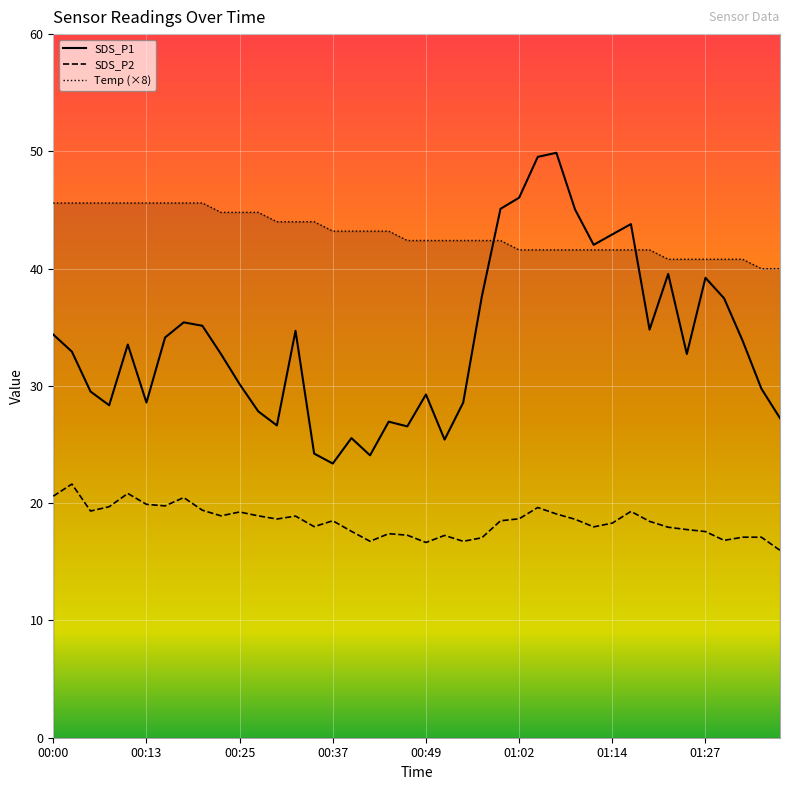

What is the label of the 30th point from the right?

00:25